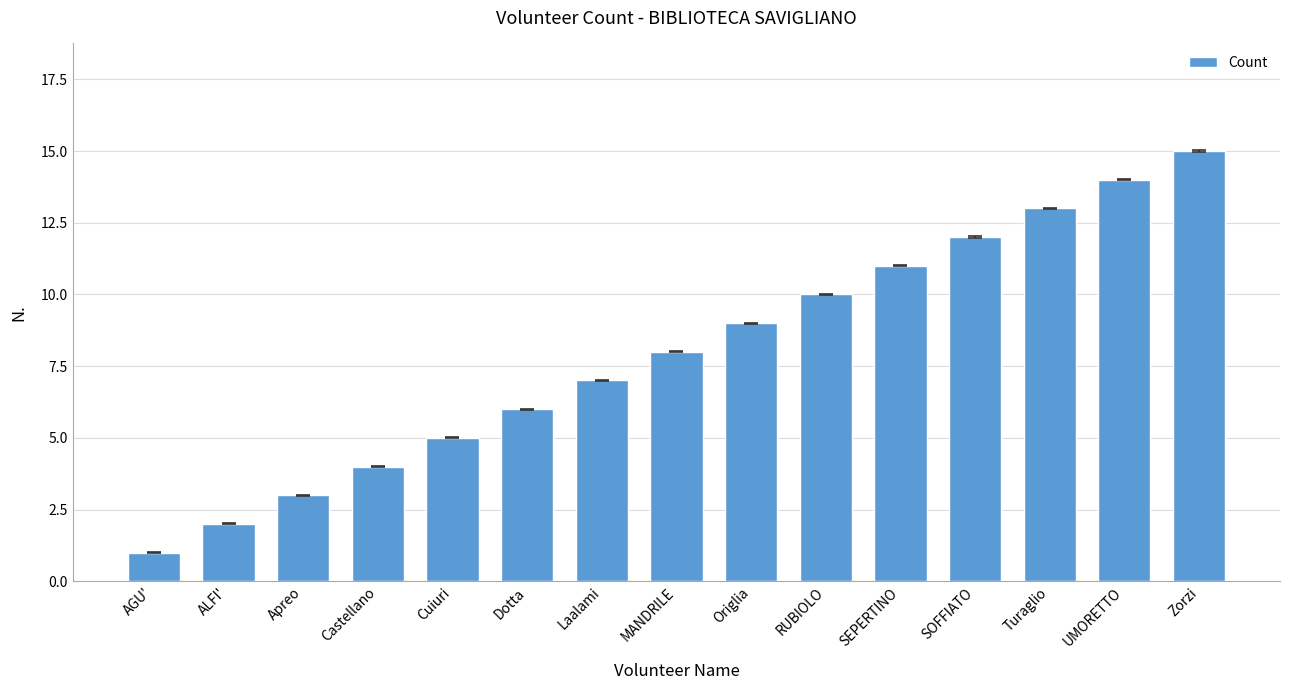

Rank the categories by value from highest to lowest.

Zorzi, UMORETTO, Turaglio, SOFFIATO, SEPERTINO, RUBIOLO, Origlia, MANDRILE, Laalami, Dotta, Cuiuri, Castellano, Apreo, ALFI', AGU'